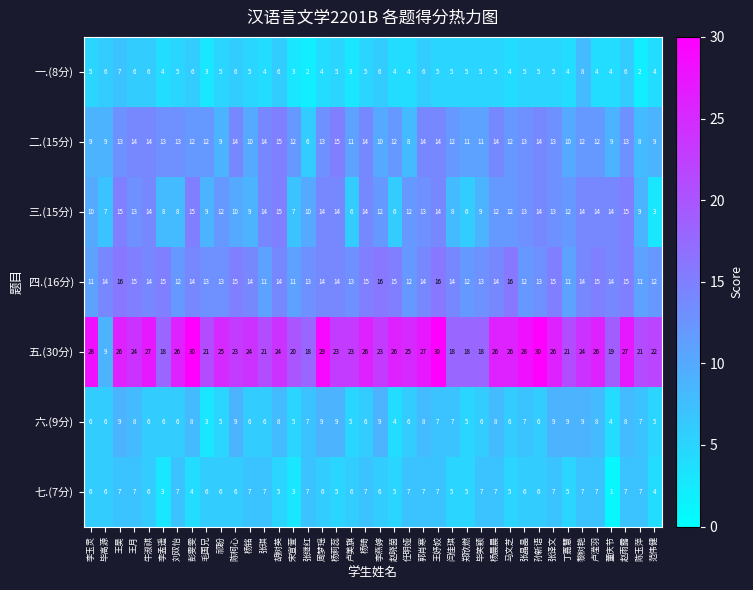

Which label corresponds to the smallest value in the chart?

董庆节